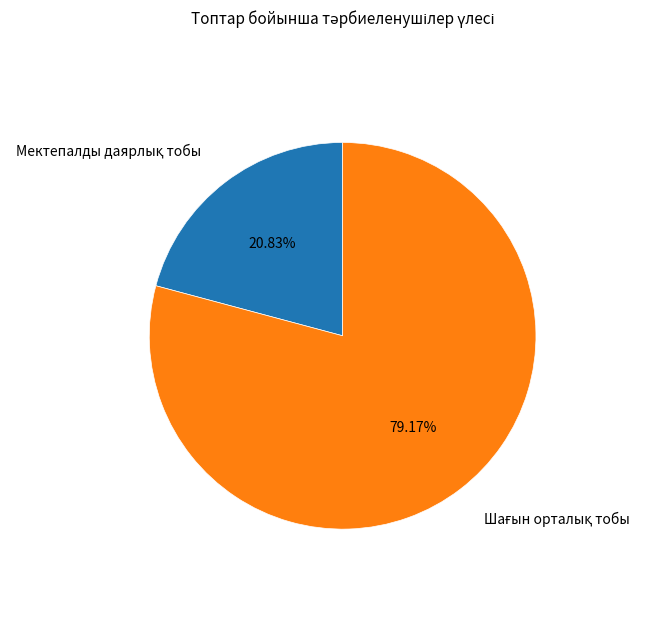

Is there any slice that represents more than half of the pie?

Yes